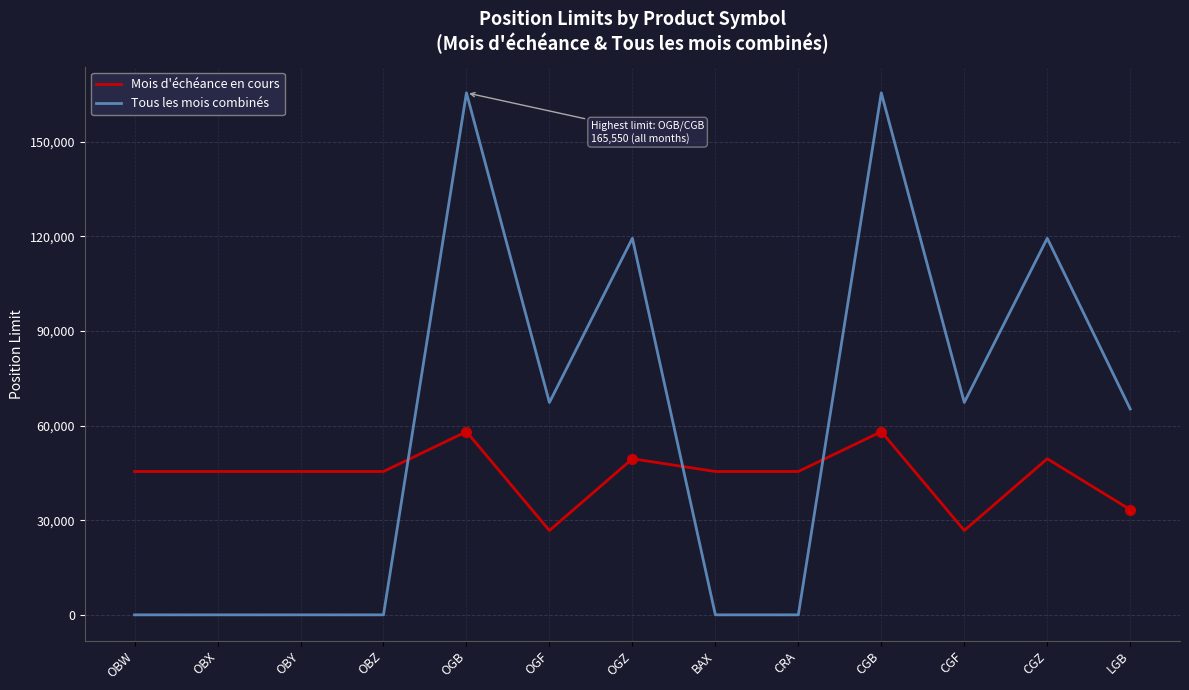

What is the difference between the Mois d'échéance en cours values at OBW and OGB?

12640